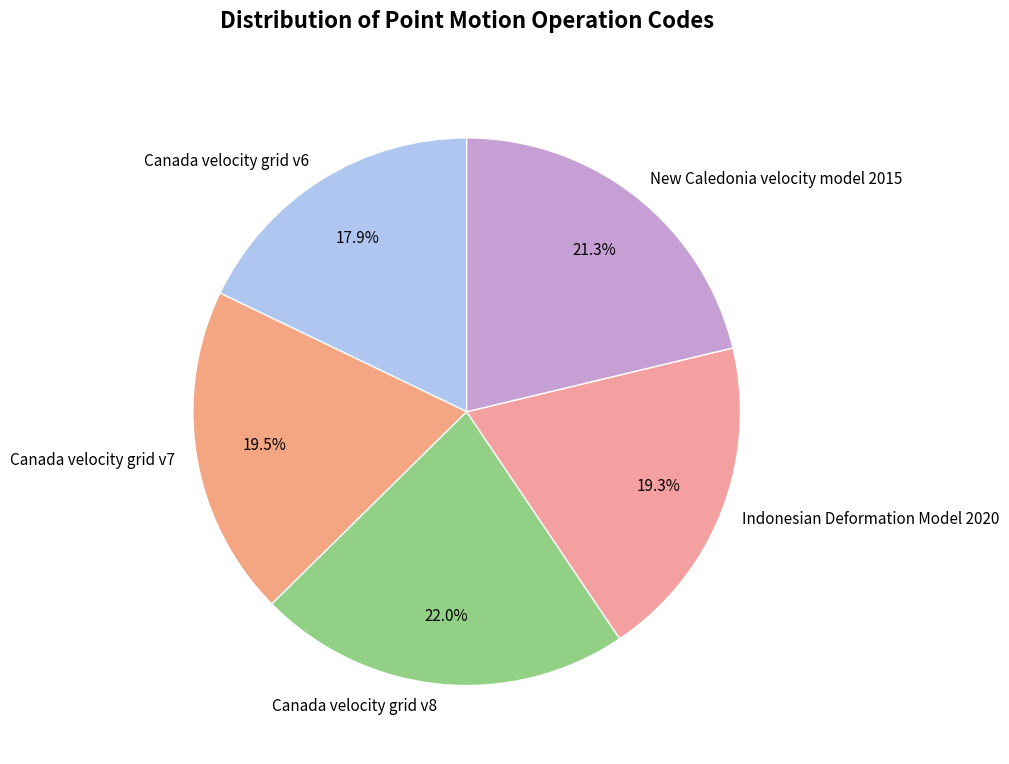

To the nearest percent, what portion does New Caledonia velocity model 2015 represent?

21%